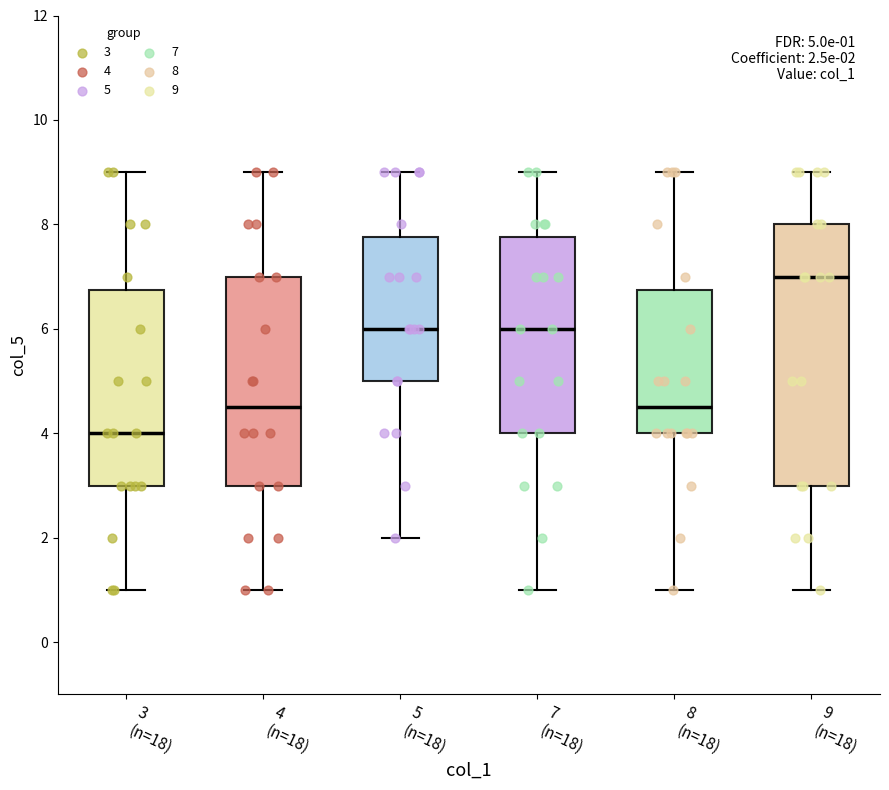

Which box is the tallest, from its lower edge to its upper edge?

9 (n=18)